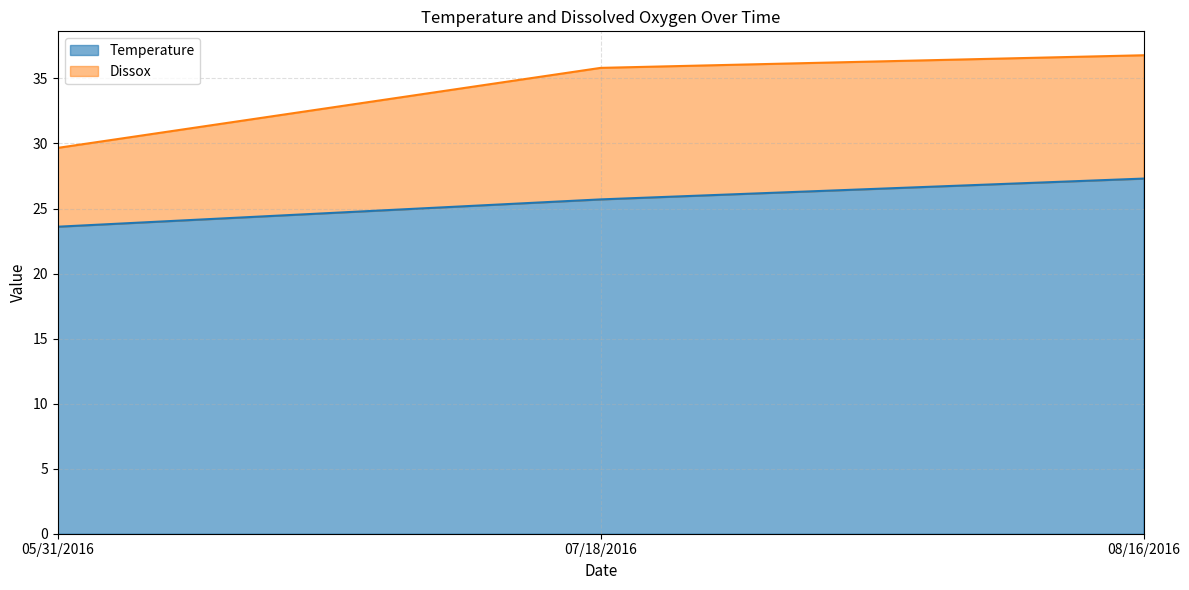

What is the lowest value of the Temperature series?

23.6